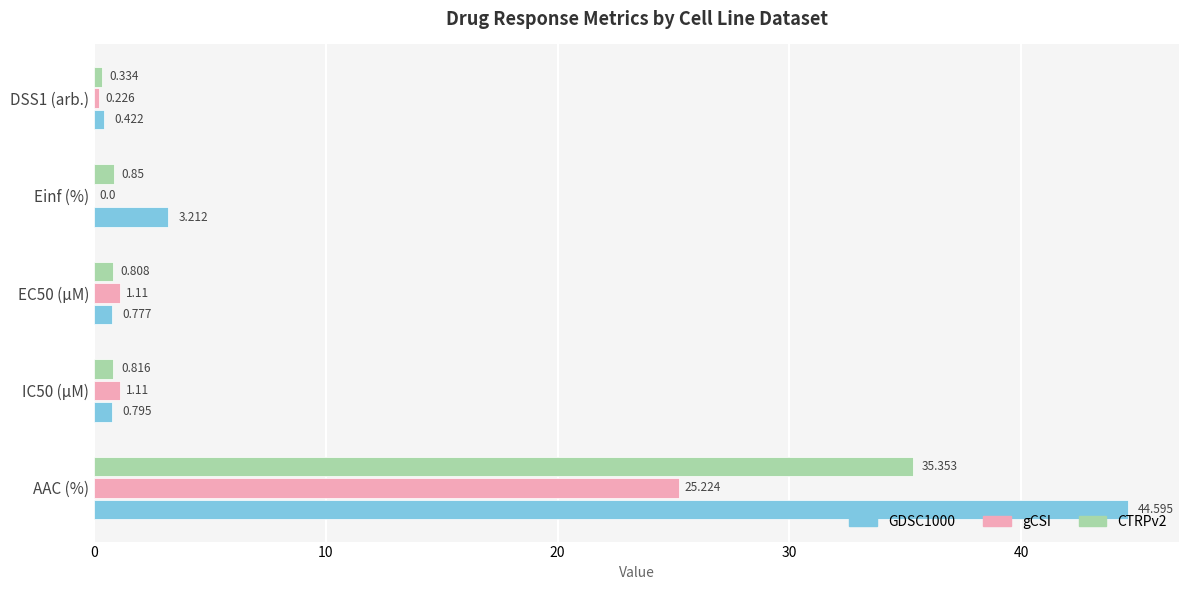

How many values in gCSI are above zero?

4